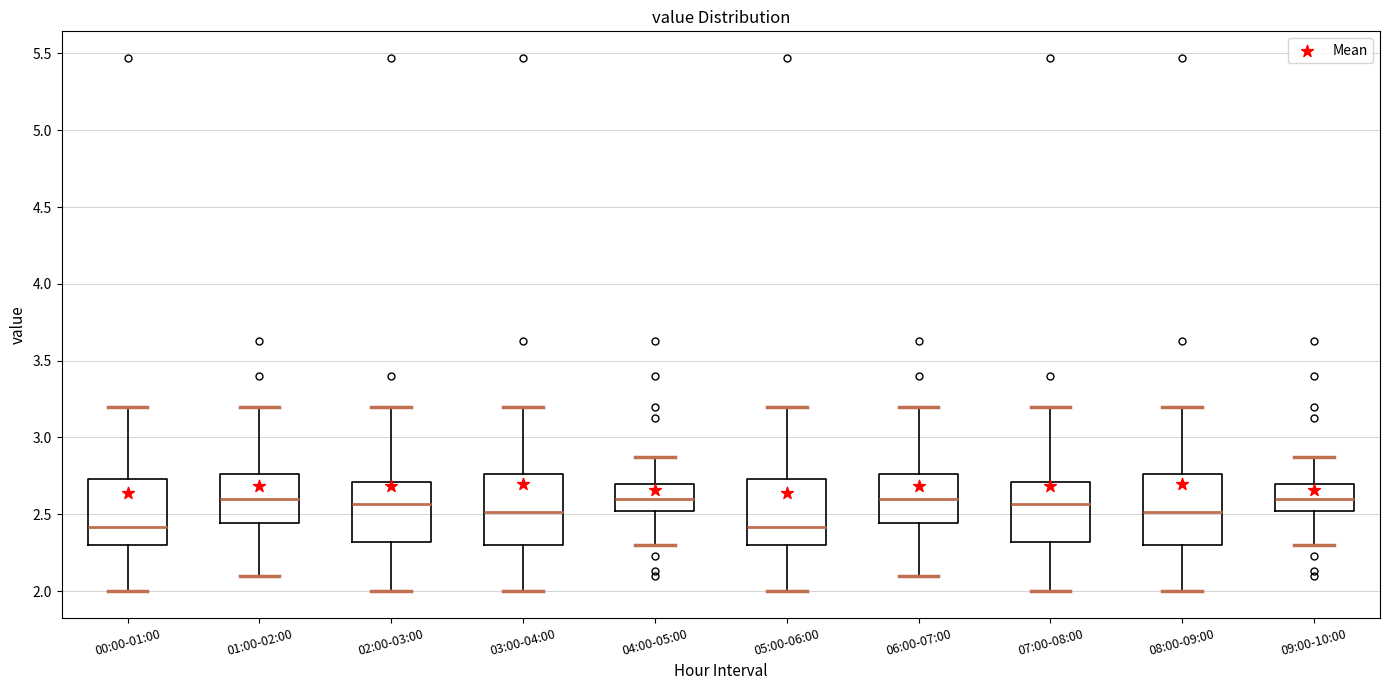

Reading left to right, read every box against the y-axis: the position of its median line, the range the box covers, and the ends of its whiskers. The values are not printed on the chart, so give them approximately, as read against the axis.

00:00-01:00: median 2.40, box 2.30 to 2.75, whiskers 2.00 to 3.20
01:00-02:00: median 2.60, box 2.45 to 2.75, whiskers 2.10 to 3.20
02:00-03:00: median 2.55, box 2.30 to 2.70, whiskers 2.00 to 3.20
03:00-04:00: median 2.50, box 2.30 to 2.75, whiskers 2.00 to 3.20
04:00-05:00: median 2.60, box 2.50 to 2.70, whiskers 2.30 to 2.85
05:00-06:00: median 2.40, box 2.30 to 2.75, whiskers 2.00 to 3.20
06:00-07:00: median 2.60, box 2.45 to 2.75, whiskers 2.10 to 3.20
07:00-08:00: median 2.55, box 2.30 to 2.70, whiskers 2.00 to 3.20
08:00-09:00: median 2.50, box 2.30 to 2.75, whiskers 2.00 to 3.20
09:00-10:00: median 2.60, box 2.50 to 2.70, whiskers 2.30 to 2.85